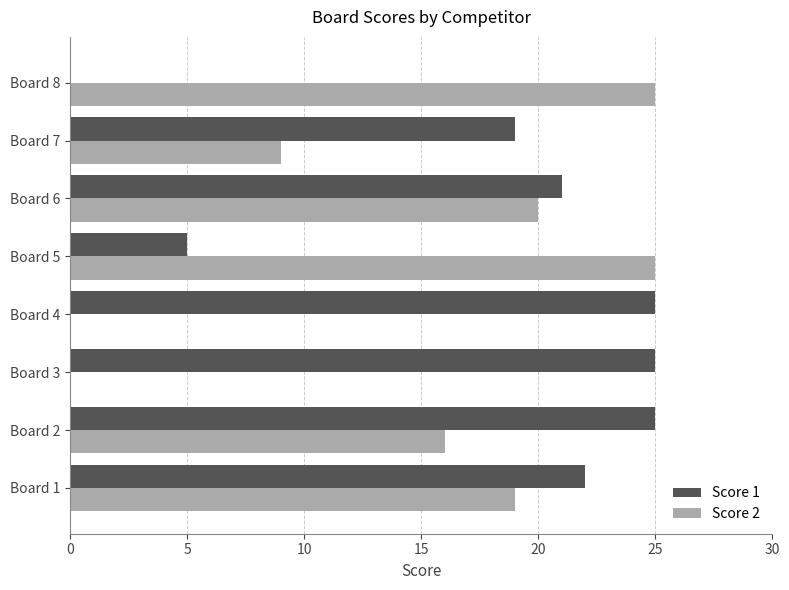

What is the maximum value for Score 2?

25